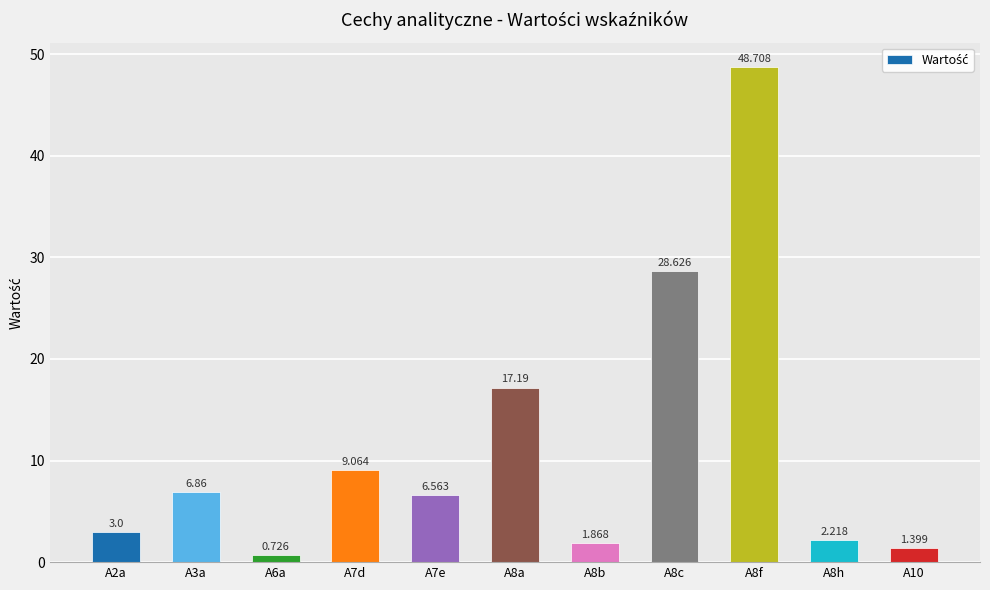

What is the smallest value displayed?

0.7